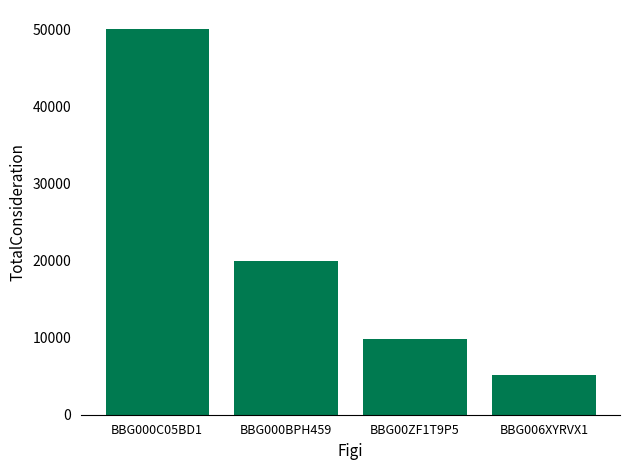

What is the ratio of the value at BBG006XYRVX1 to the value at BBG00ZF1T9P5?

0.5